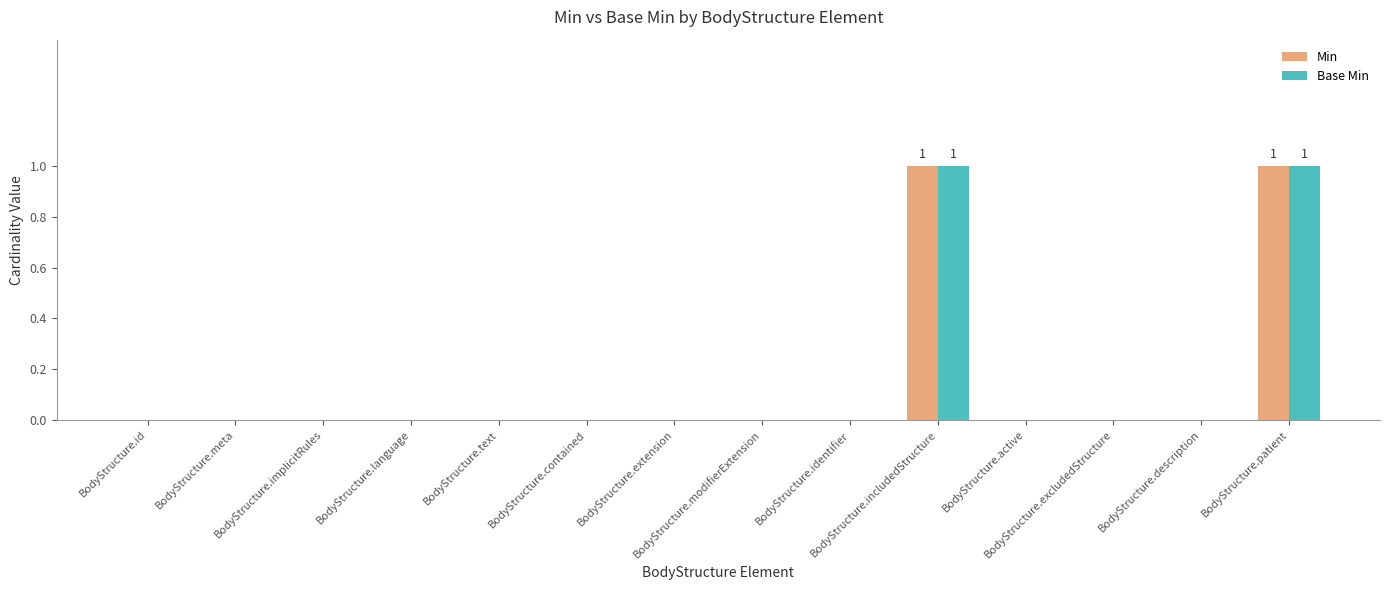

The Base Min series shows -1 at BodyStructure.extension. True or false?

False